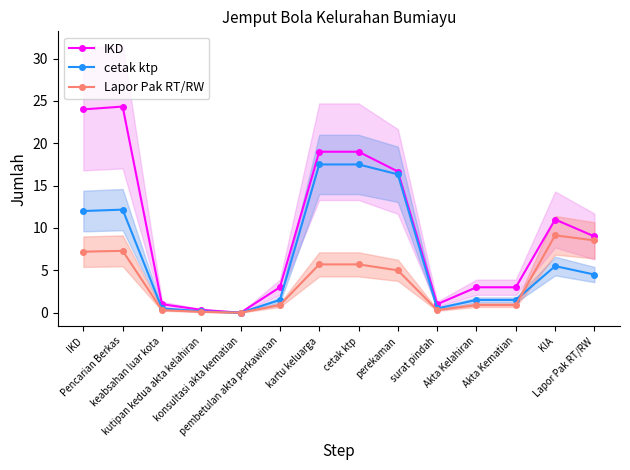

The Lapor Pak RT/RW series shows 2.0 at perekaman. True or false?

False